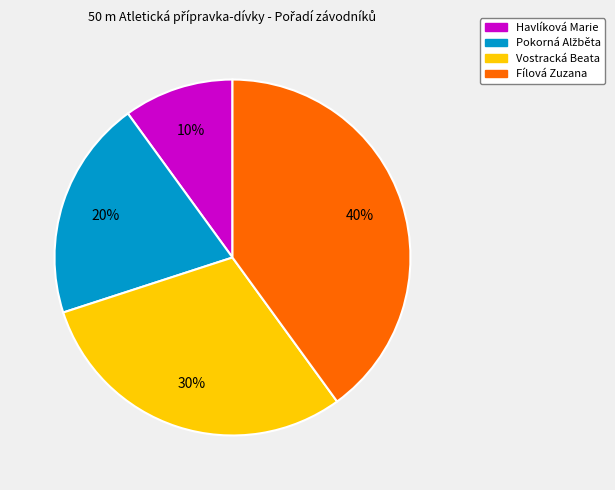

To the nearest percent, what portion does Vostracká Beata represent?

30%